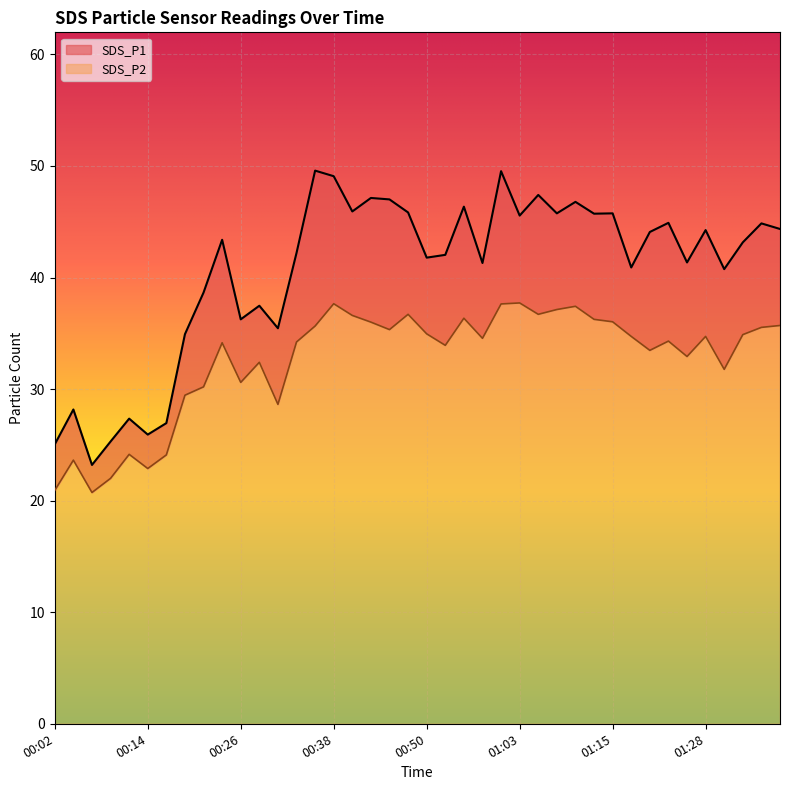

At how many categories does at least one series exceed 27?

35